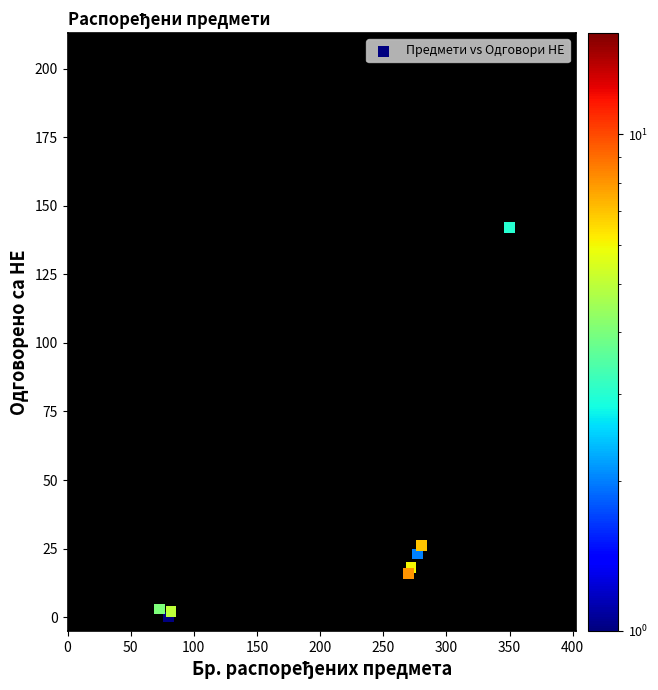

What Y value in the scatter plot is closest to 71?

26